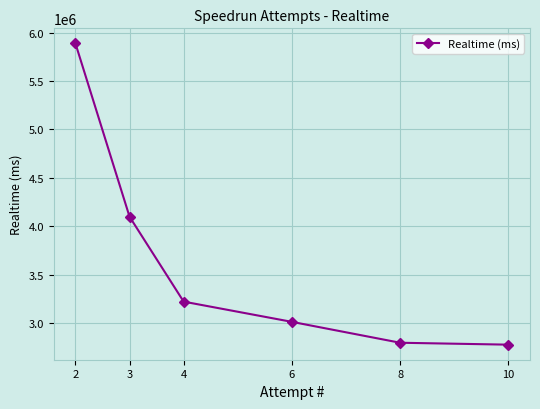

True or false: there are more than 0 points higher than both neighbors.

False